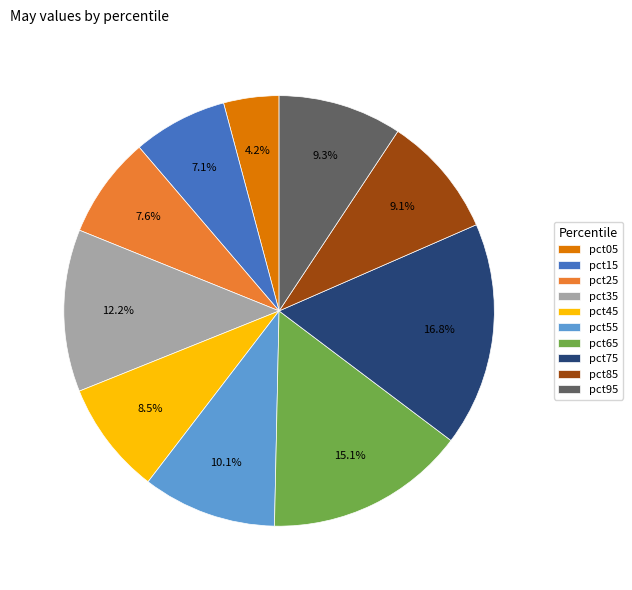

To the nearest percent, what is the difference between the largest and smallest slice percentages?

13%